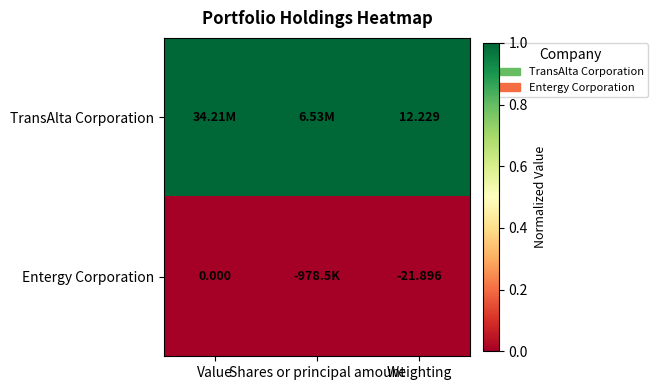

Which has a higher value, Value or Shares or principal amount?

Value